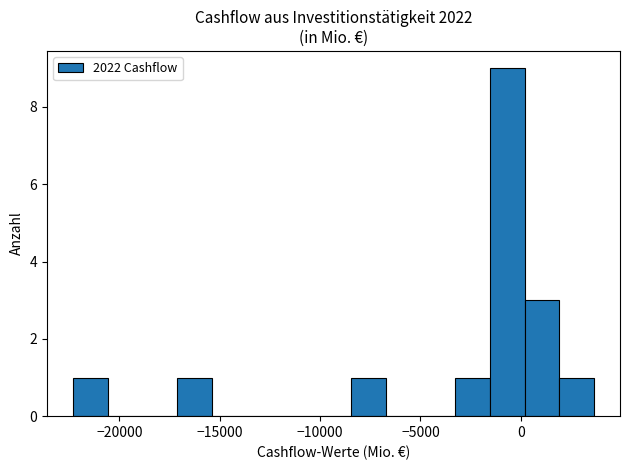

Around what value on the x-axis is the tallest bar? Give the approximate position of its centre, as read against the axis.

-500